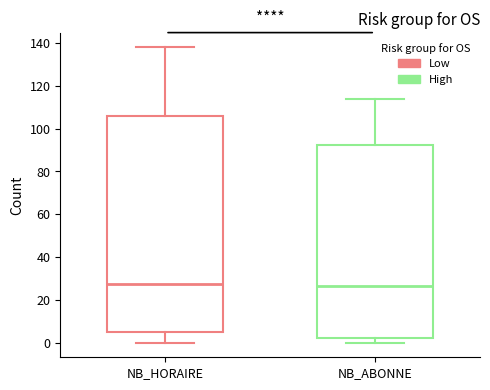

Reading left to right, transcribe this box plot: for each box, give where its median line is, the range the box spans, and where its two whiskers end, as read against the y-axis. The values are not printed on the chart, so give them approximately, as read against the axis.

NB_HORAIRE: median 28, box 6 to 106, whiskers 0 to 138
NB_ABONNE: median 26, box 2 to 92, whiskers 0 to 114